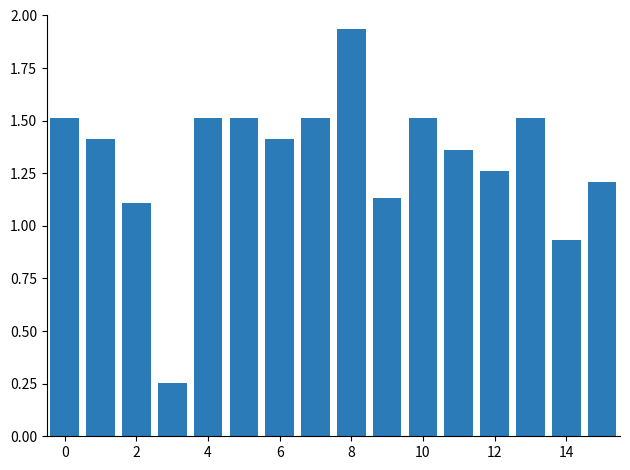

What is the sum of all values?

21.1